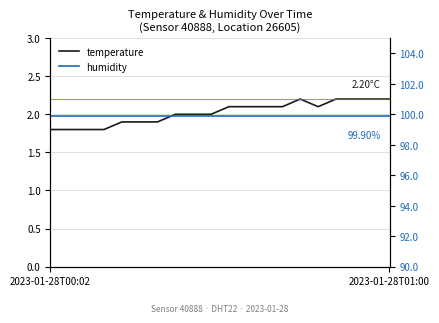

Which label corresponds to the largest value in the chart?

2023-01-28T00:02